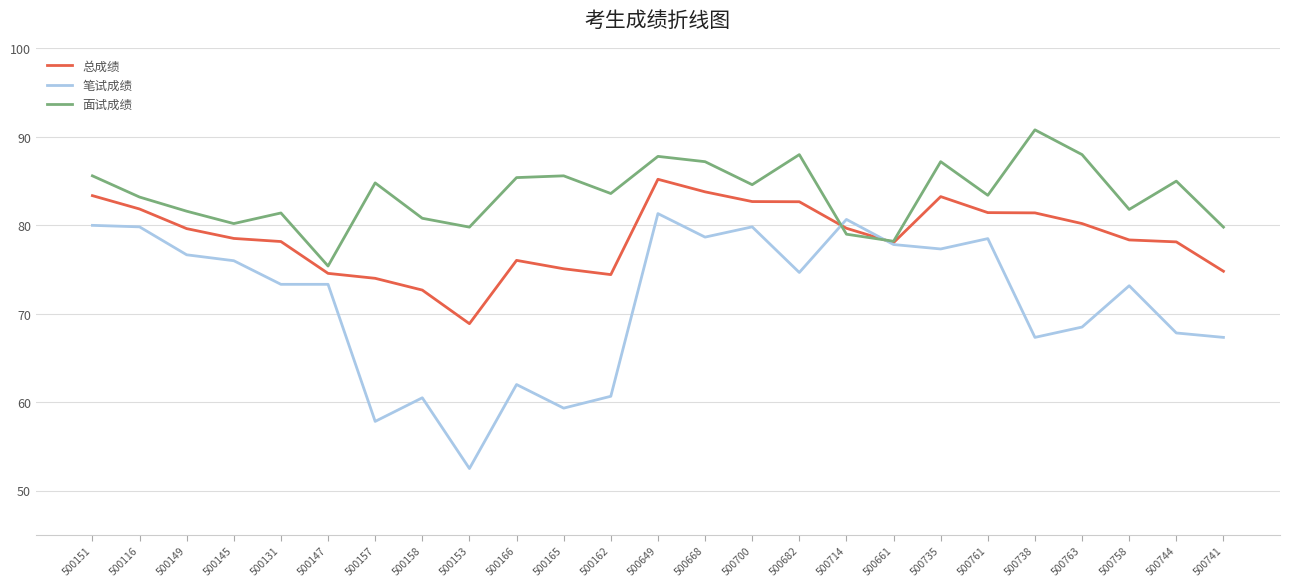

The value of 笔试成绩 at 500162 is 96.8. True or false?

False